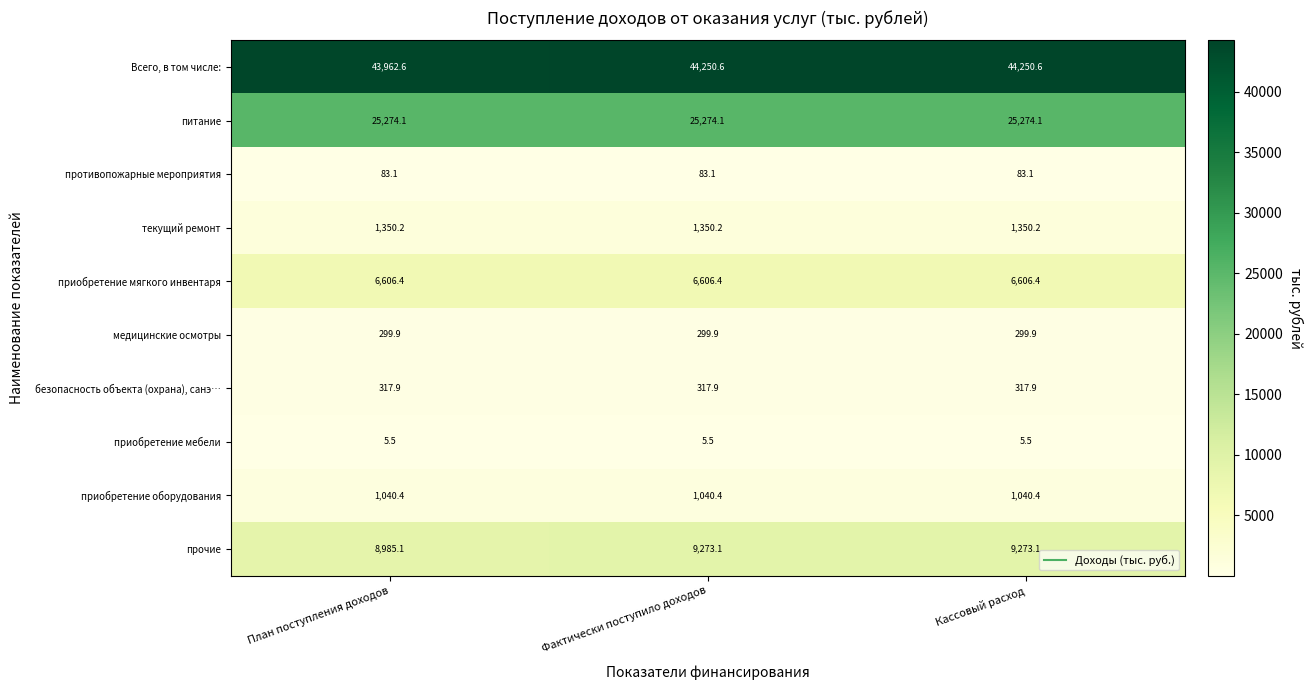

What is the total value across all series at Кассовый расход?

88501.2